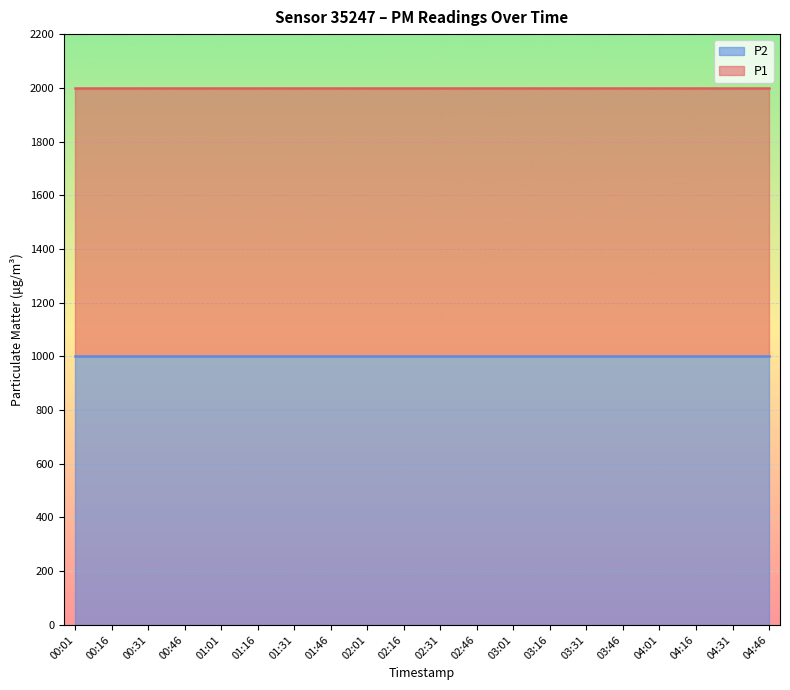

True or false: P1 and P2 cross at least once.

False